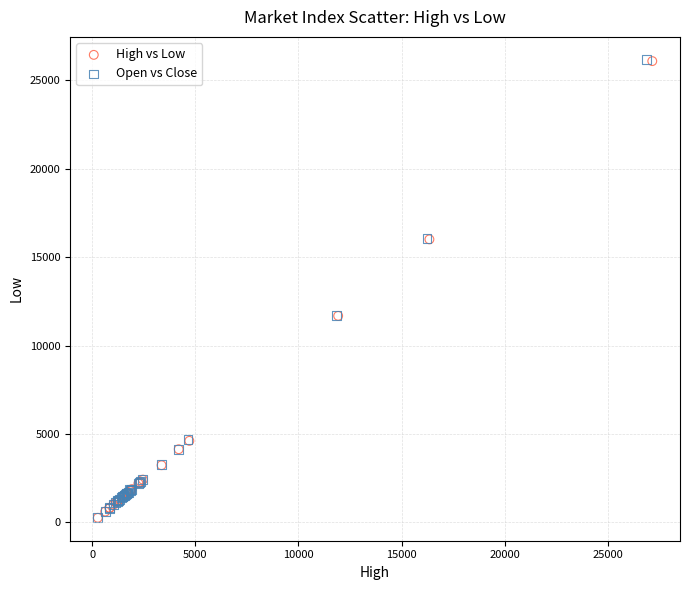

Which series has the largest Y range (max minus min)?

Open vs Close